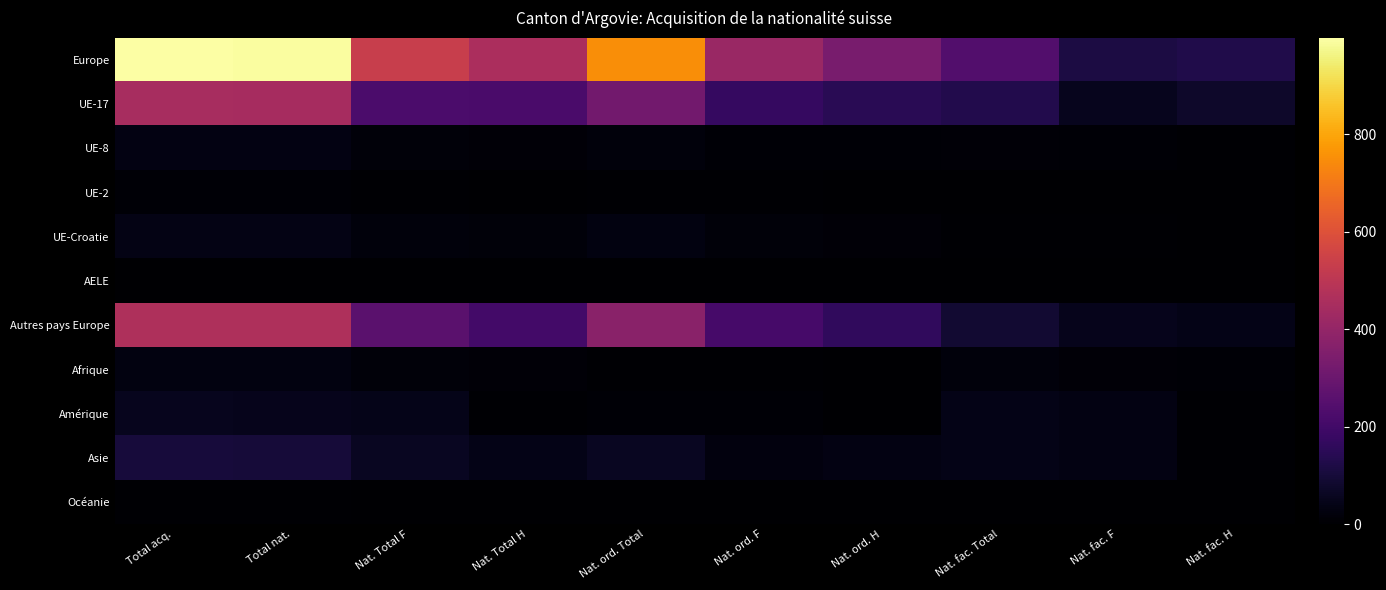

Reading left to right, list all the values displayed in this chart.

Europe: Total acq.=998	Total nat.=991	Nat. Total F=531	Nat. Total H=460	Nat. ord. Total=750	Nat. ord. F=416	Nat. ord. H=334	Nat. fac. Total=241	Nat. fac. F=115	Nat. fac. H=126
UE-17: Total acq.=452	Total nat.=446	Nat. Total F=225	Nat. Total H=221	Nat. ord. Total=317	Nat. ord. F=172	Nat. ord. H=145	Nat. fac. Total=129	Nat. fac. F=53	Nat. fac. H=76
UE-8: Total acq.=35	Total nat.=34	Nat. Total F=19	Nat. Total H=15	Nat. ord. Total=20	Nat. ord. F=9	Nat. ord. H=11	Nat. fac. Total=14	Nat. fac. F=10	Nat. fac. H=4
UE-2: Total acq.=8	Total nat.=8	Nat. Total F=5	Nat. Total H=3	Nat. ord. Total=6	Nat. ord. F=4	Nat. ord. H=2	Nat. fac. Total=2	Nat. fac. F=1	Nat. fac. H=1
UE-Croatie: Total acq.=38	Total nat.=38	Nat. Total F=22	Nat. Total H=16	Nat. ord. Total=31	Nat. ord. F=18	Nat. ord. H=13	Nat. fac. Total=7	Nat. fac. F=4	Nat. fac. H=3
AELE: Total acq.=1	Total nat.=1	Nat. Total F=0	Nat. Total H=1	Nat. ord. Total=0	Nat. ord. F=0	Nat. ord. H=0	Nat. fac. Total=1	Nat. fac. F=0	Nat. fac. H=1
Autres pays Europe: Total acq.=464	Total nat.=464	Nat. Total F=260	Nat. Total H=204	Nat. ord. Total=376	Nat. ord. F=213	Nat. ord. H=163	Nat. fac. Total=88	Nat. fac. F=47	Nat. fac. H=41
Afrique: Total acq.=29	Total nat.=29	Nat. Total F=16	Nat. Total H=13	Nat. ord. Total=6	Nat. ord. F=4	Nat. ord. H=2	Nat. fac. Total=23	Nat. fac. F=12	Nat. fac. H=11
Amérique: Total acq.=51	Total nat.=49	Nat. Total F=43	Nat. Total H=6	Nat. ord. Total=10	Nat. ord. F=10	Nat. ord. H=0	Nat. fac. Total=39	Nat. fac. F=33	Nat. fac. H=6
Asie: Total acq.=104	Total nat.=101	Nat. Total F=60	Nat. Total H=41	Nat. ord. Total=61	Nat. ord. F=26	Nat. ord. H=35	Nat. fac. Total=40	Nat. fac. F=34	Nat. fac. H=6
Océanie: Total acq.=5	Total nat.=5	Nat. Total F=3	Nat. Total H=2	Nat. ord. Total=3	Nat. ord. F=2	Nat. ord. H=1	Nat. fac. Total=2	Nat. fac. F=1	Nat. fac. H=1